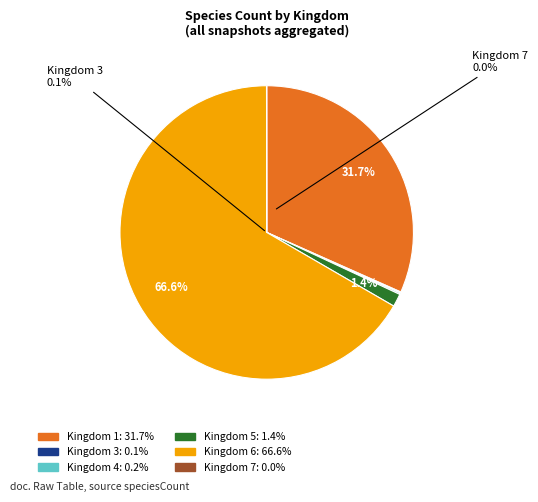

How many segments does this pie chart have?

6